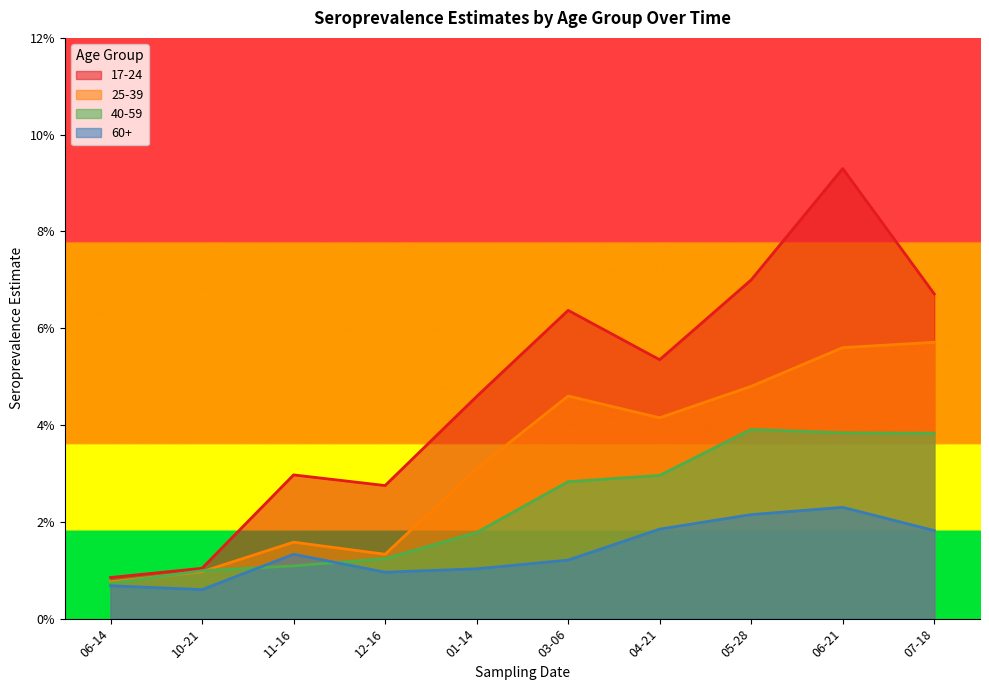

Does the chart display data point markers on the line(s)?

No